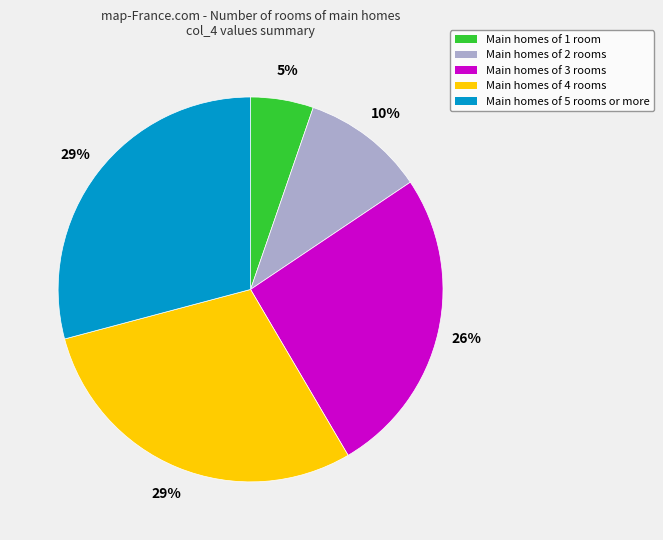

Count the number of slices in the pie.

5